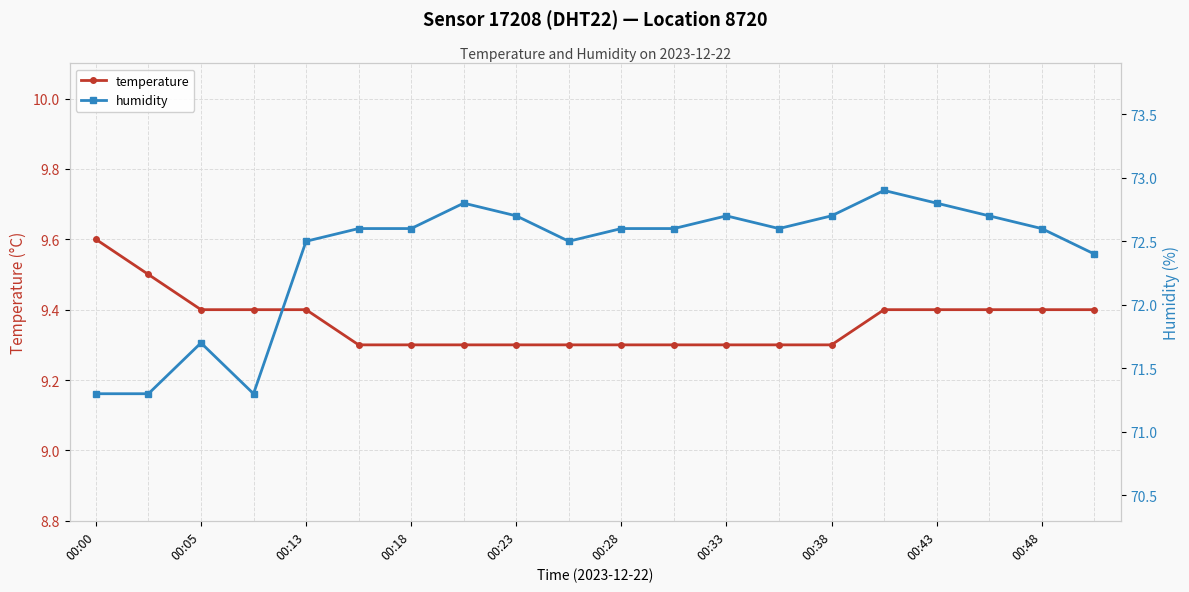

What is the highest value of the temperature series?

9.6